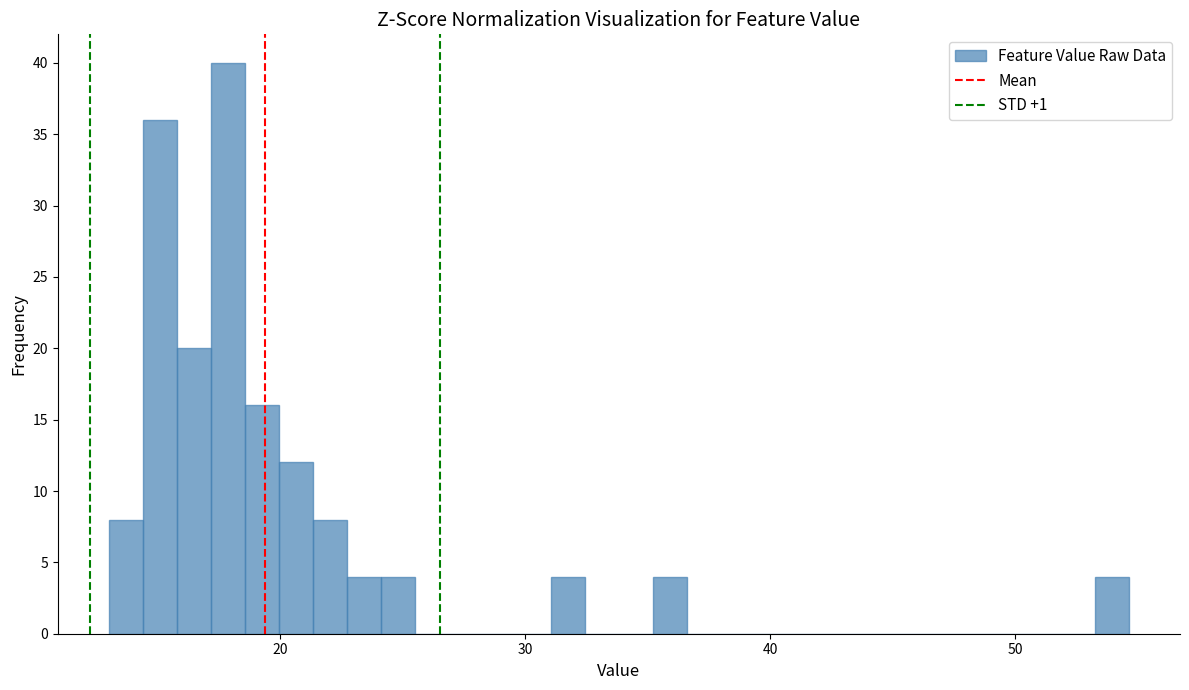

Read against the x-axis, roughly where is the centre of the tallest bar?

18